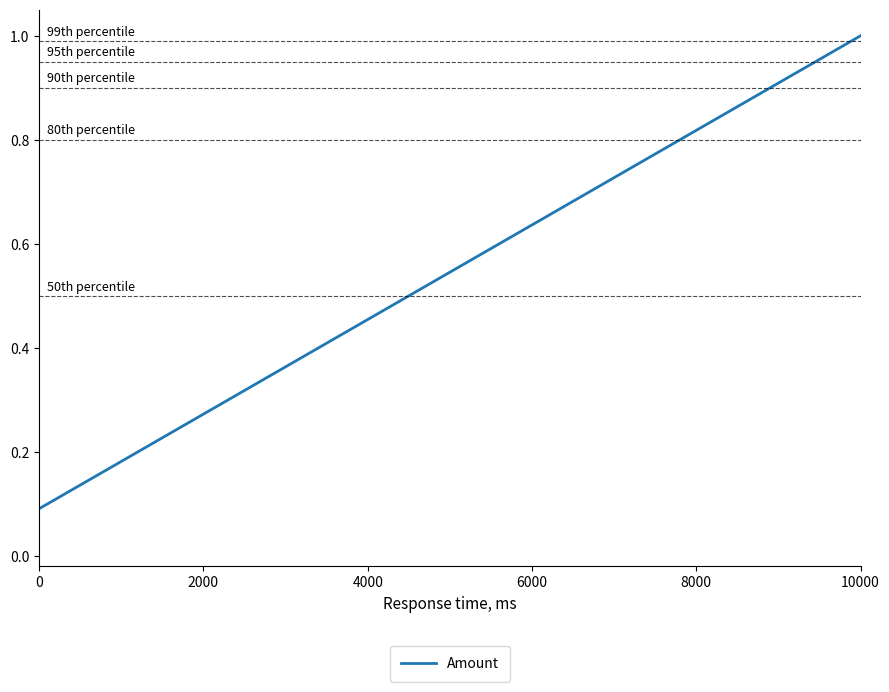

What is the greatest value displayed?

1.0